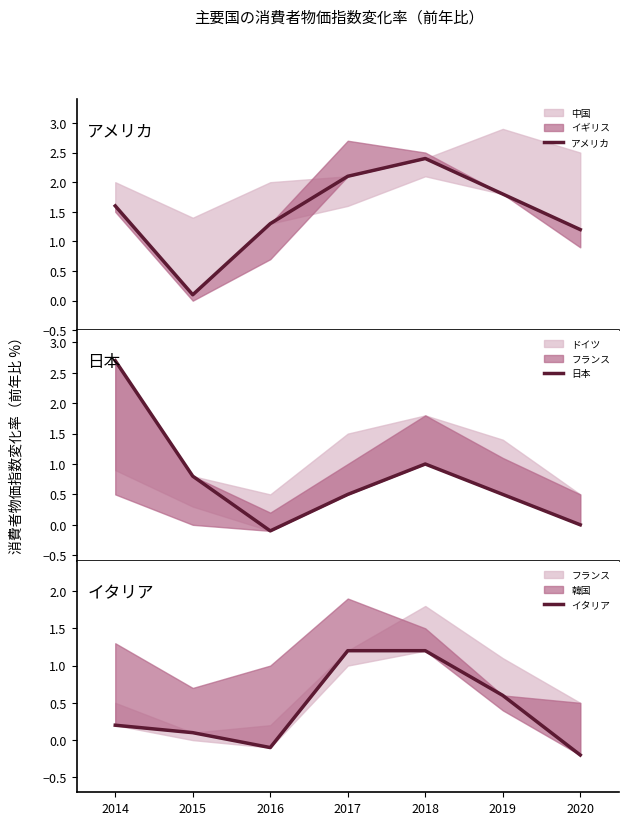

The value of 日本 at 2020 is 1.8. True or false?

False